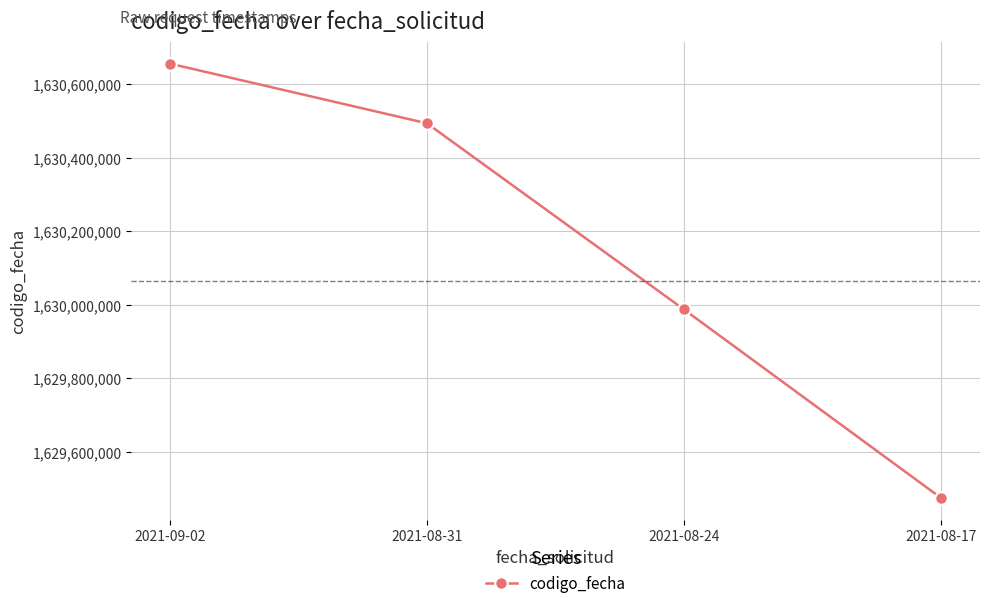

How many data points does each series have?

4